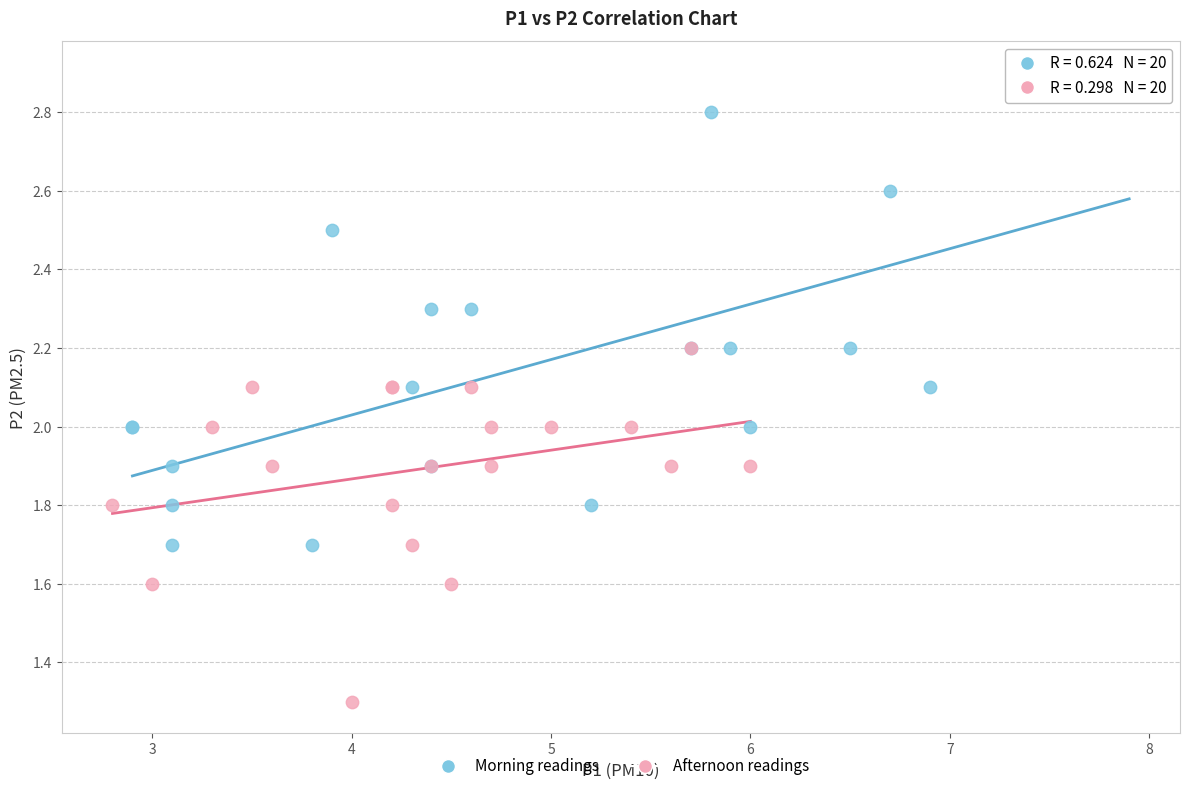

Which series reaches the maximum Y coordinate?

Morning readings